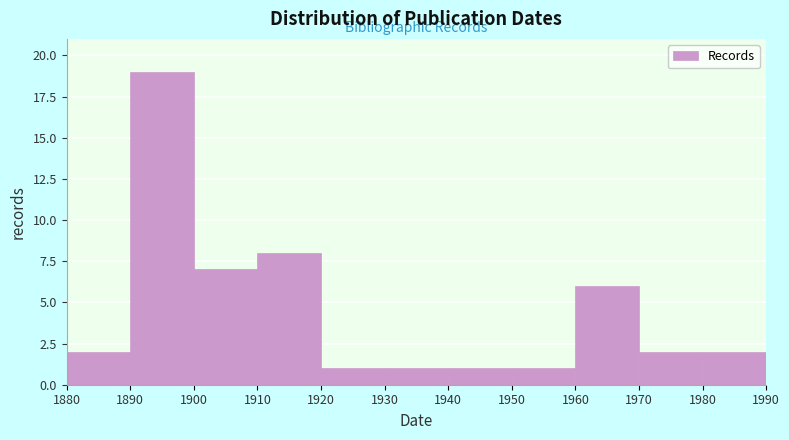

Over which range of the x-axis is the bar tallest?

1890 to 1900